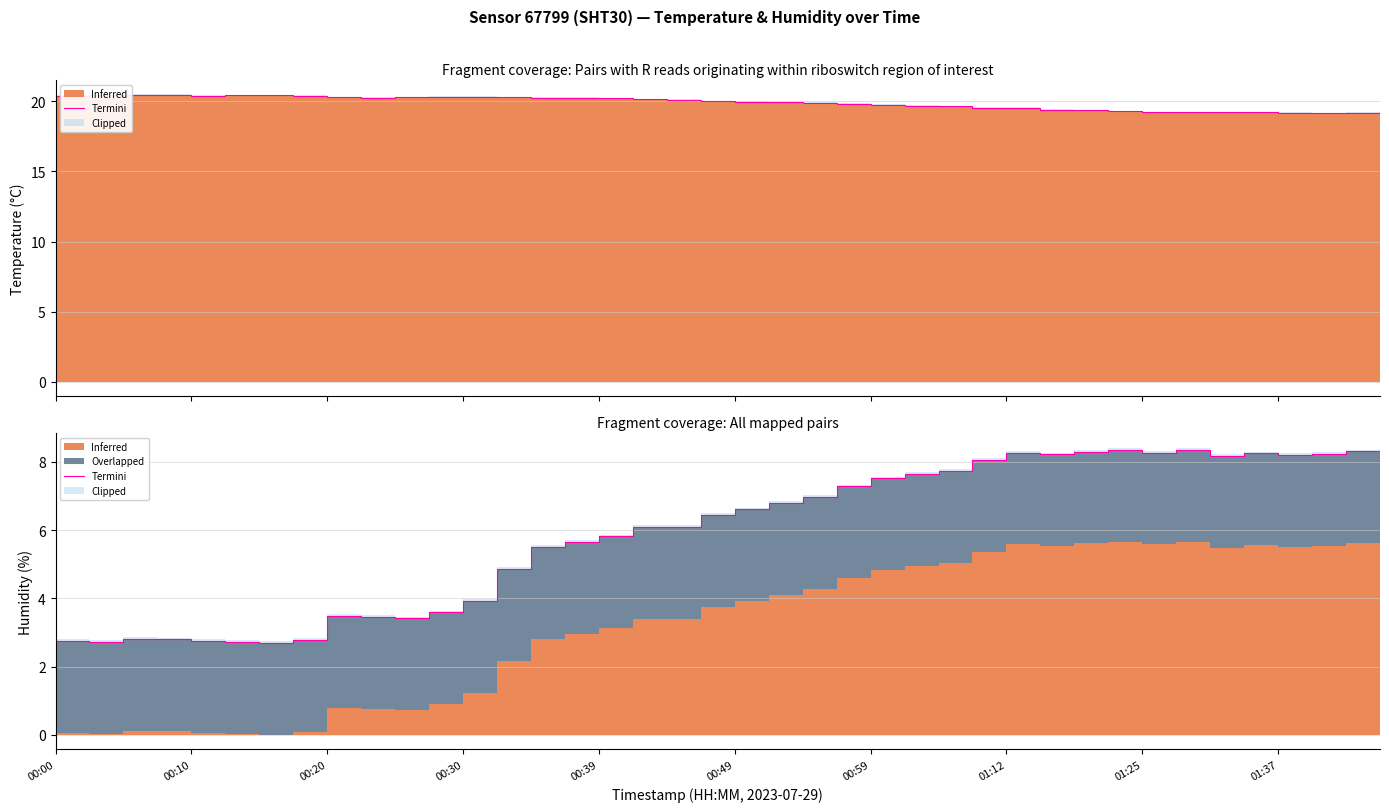

What is the change in value from 00:10 to 10?

+0.7